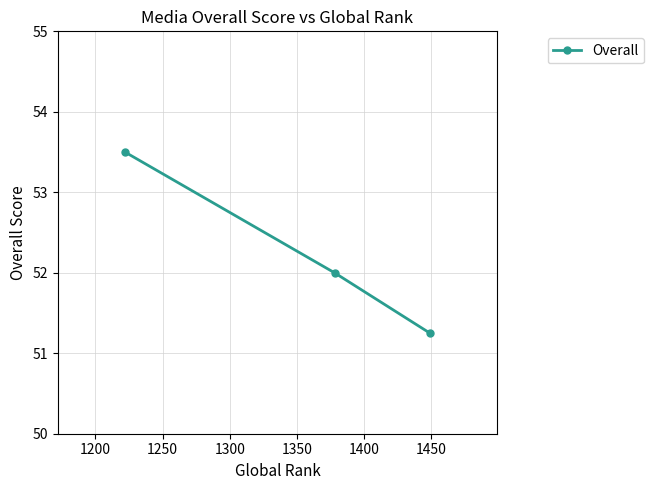

What is the greatest value displayed?

53.5